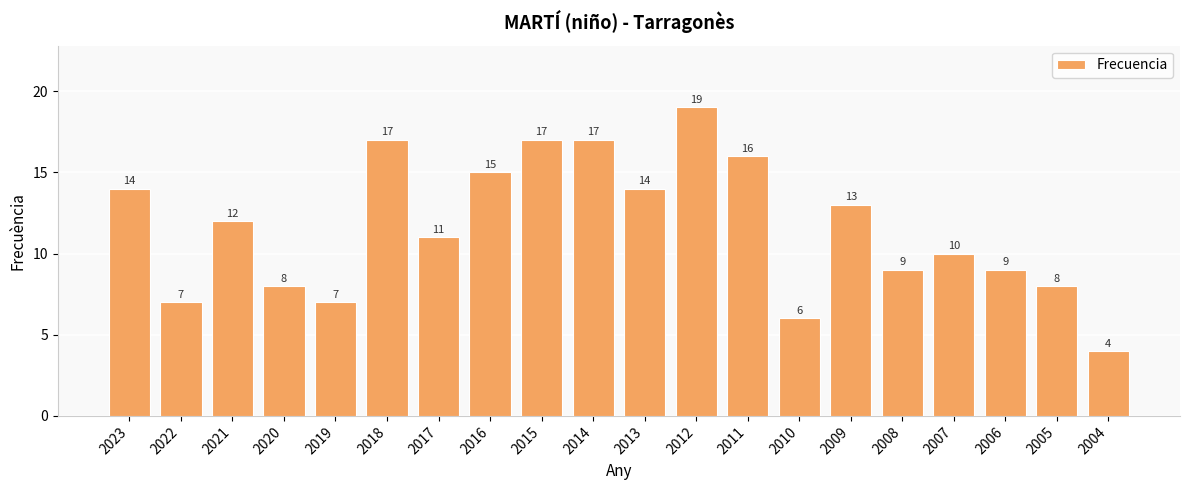

The chart shows a value of 9 at 2022. True or false?

False